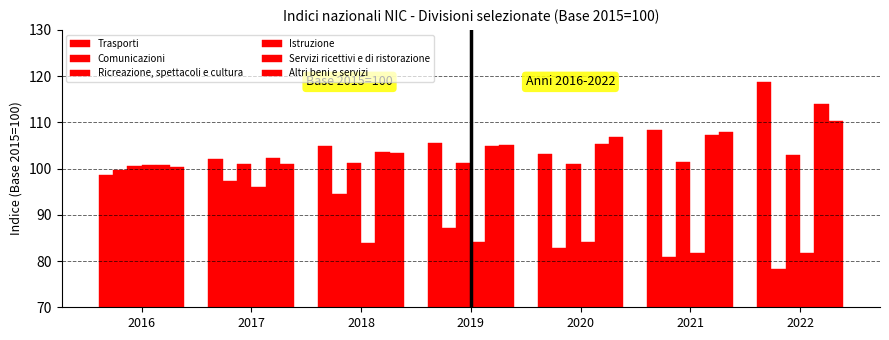

How many distinct data groups are displayed?

6